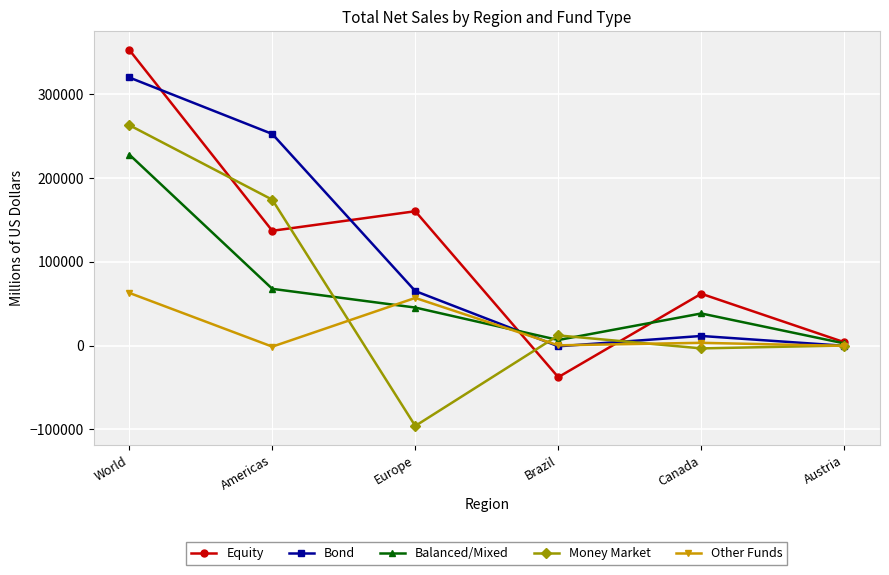

What is the spread (max minus min) of values at World?

289901